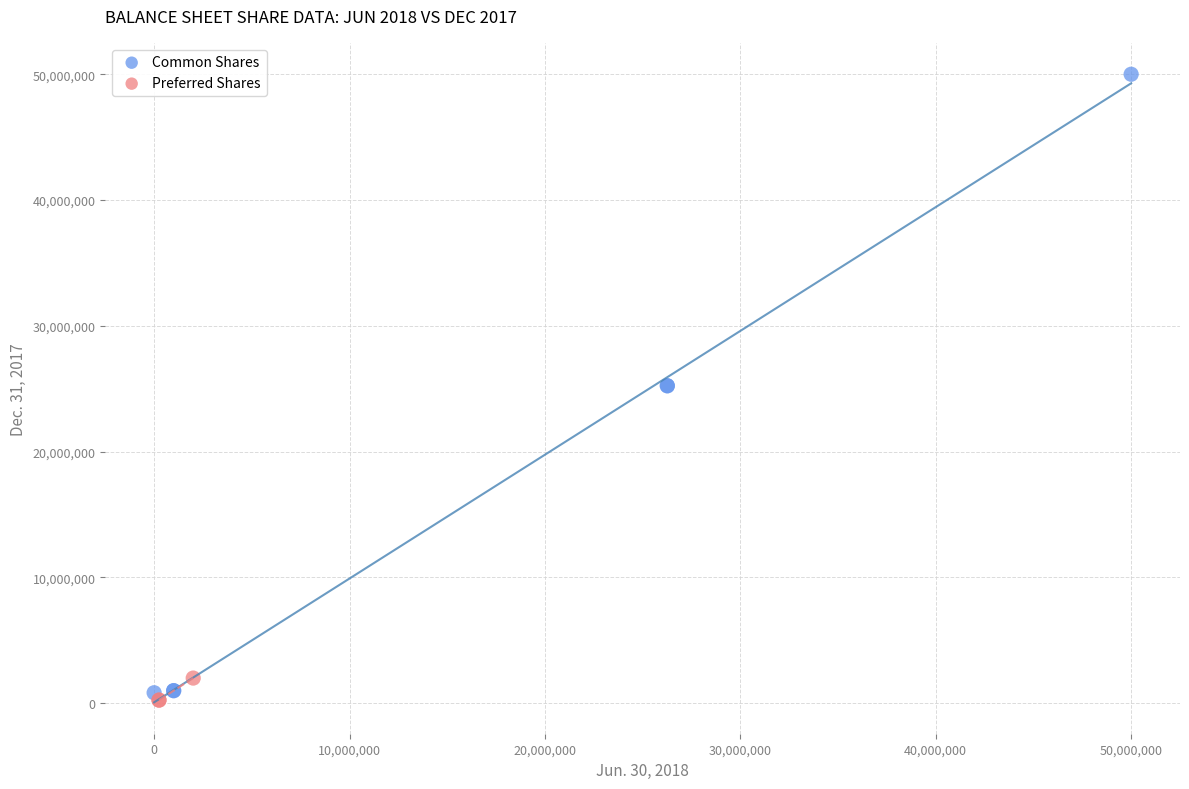

Which series reaches the maximum Y coordinate?

Common Shares